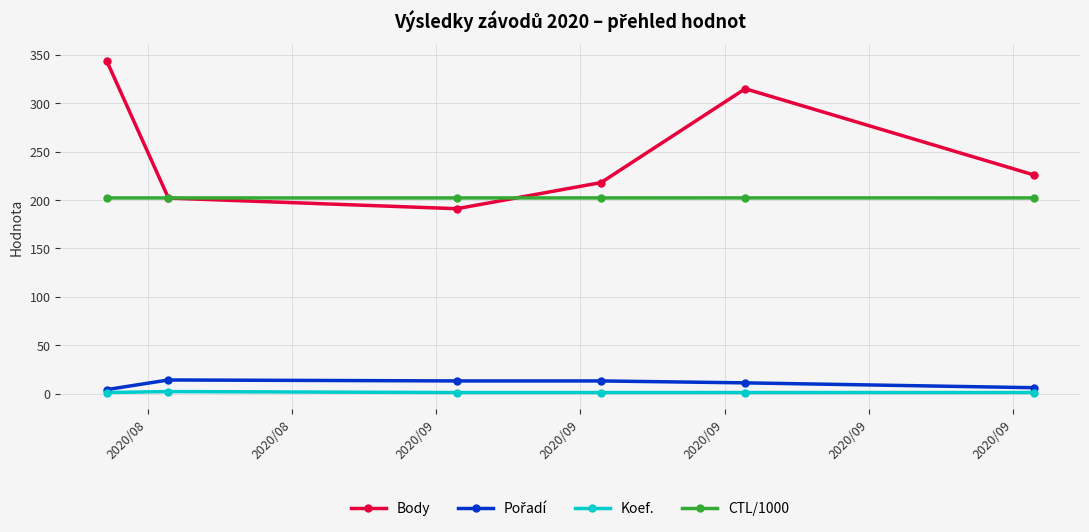

True or false: Koef. and CTL/1000 cross at least once.

False